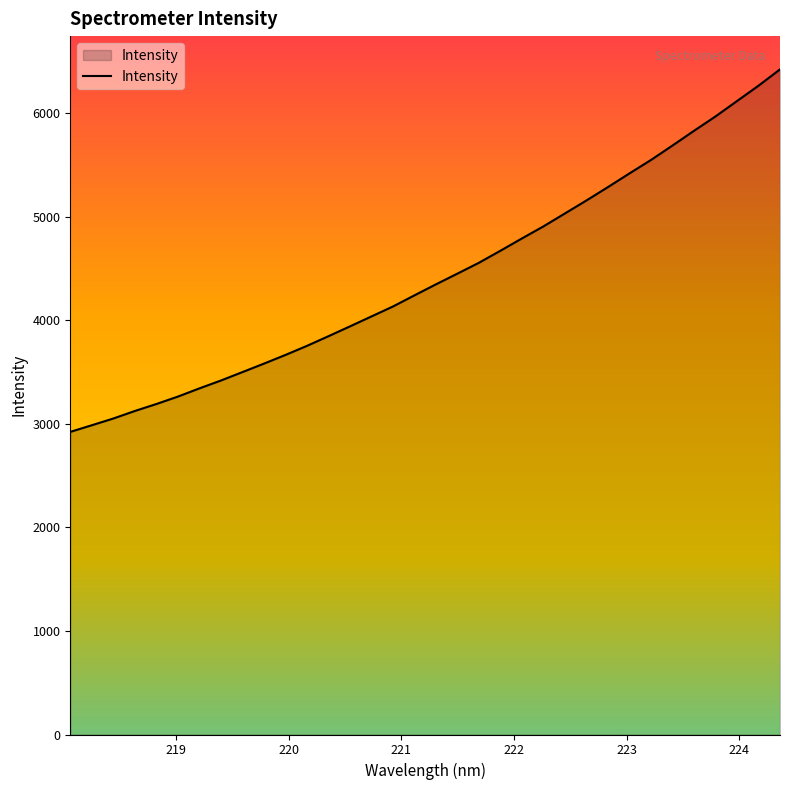

What is the maximum value shown in the chart?

6423.6